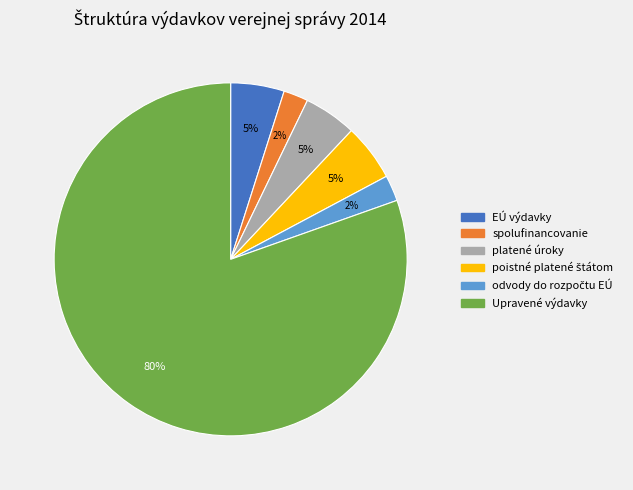

Does Upravené výdavky account for over 50% of the chart?

Yes